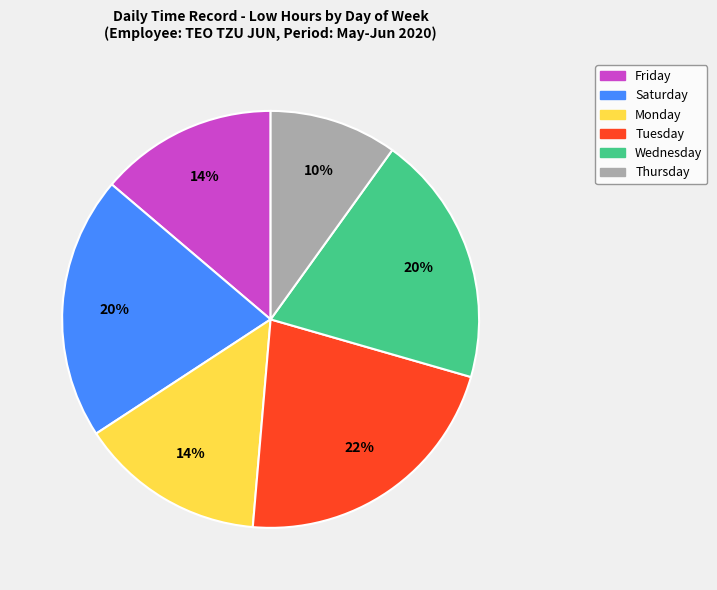

Does any single category account for the majority?

No